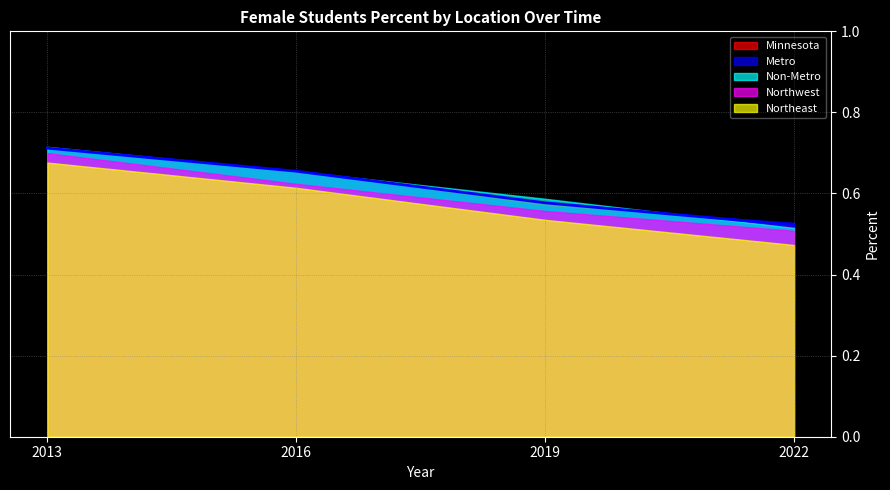

Which series has the widest spread of values?

Northeast